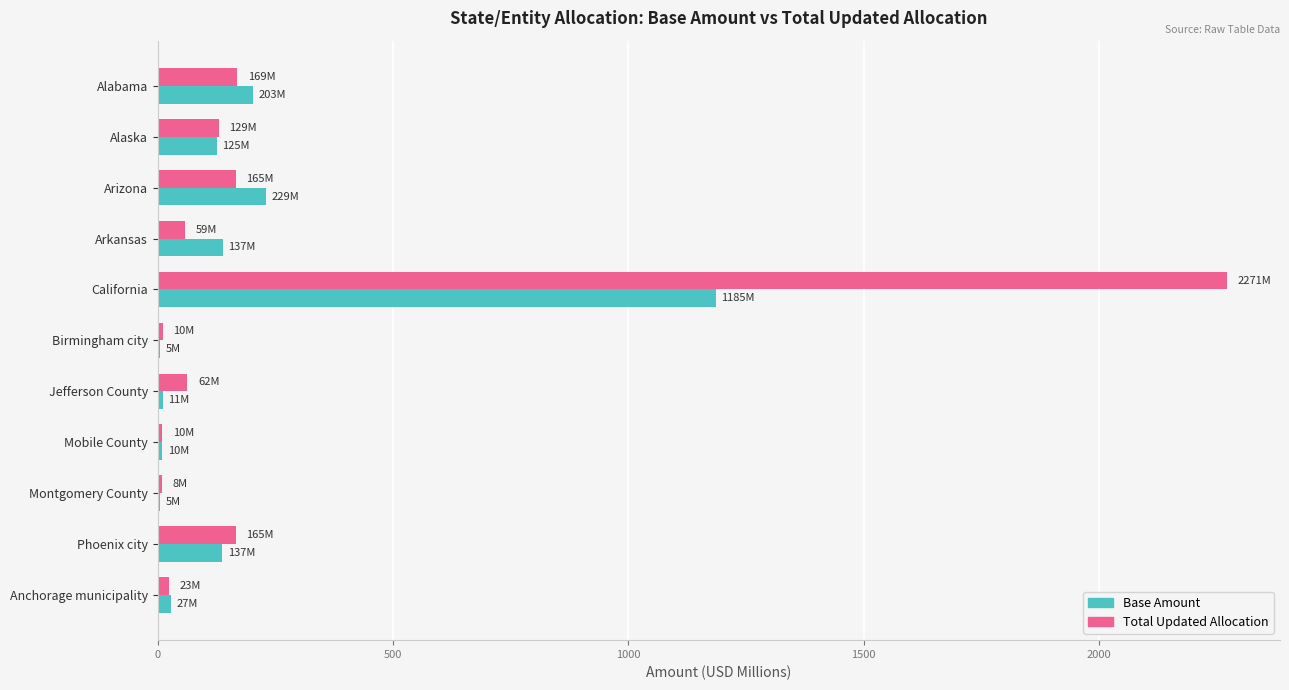

What is the sum of all Base Amount values?

2074.3